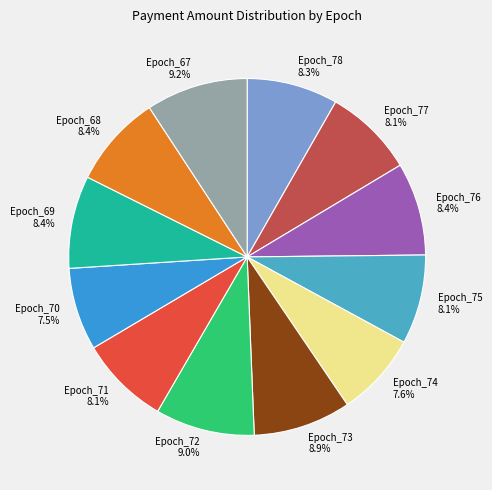

Is it true that Epoch_77 is 8% of the pie?

True